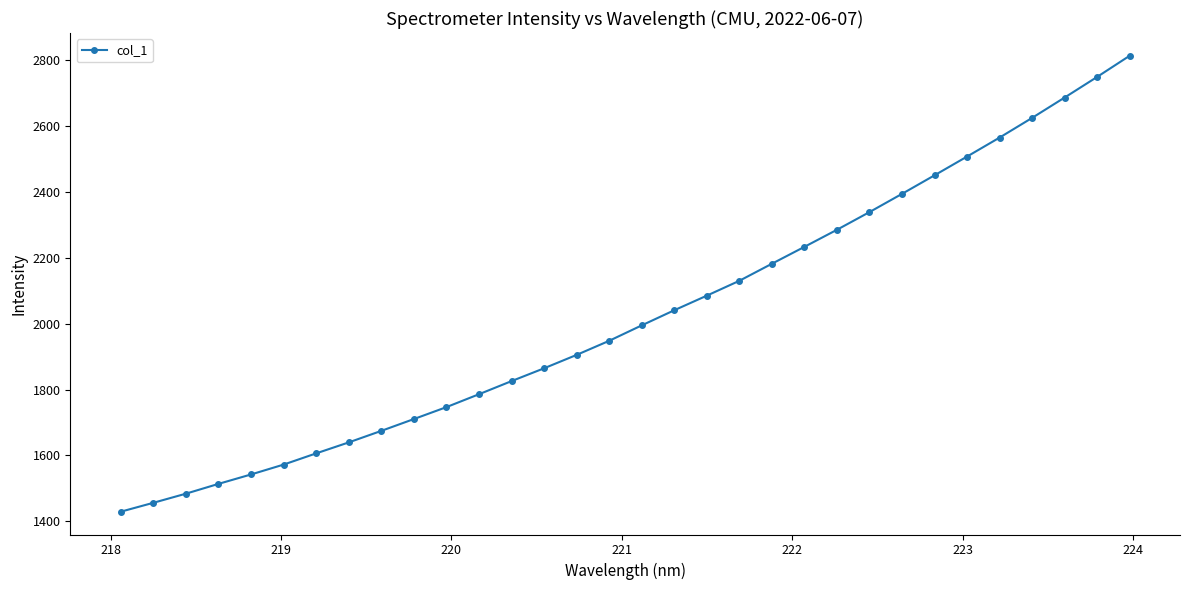

What is the difference between the maximum and minimum values?

1383.6